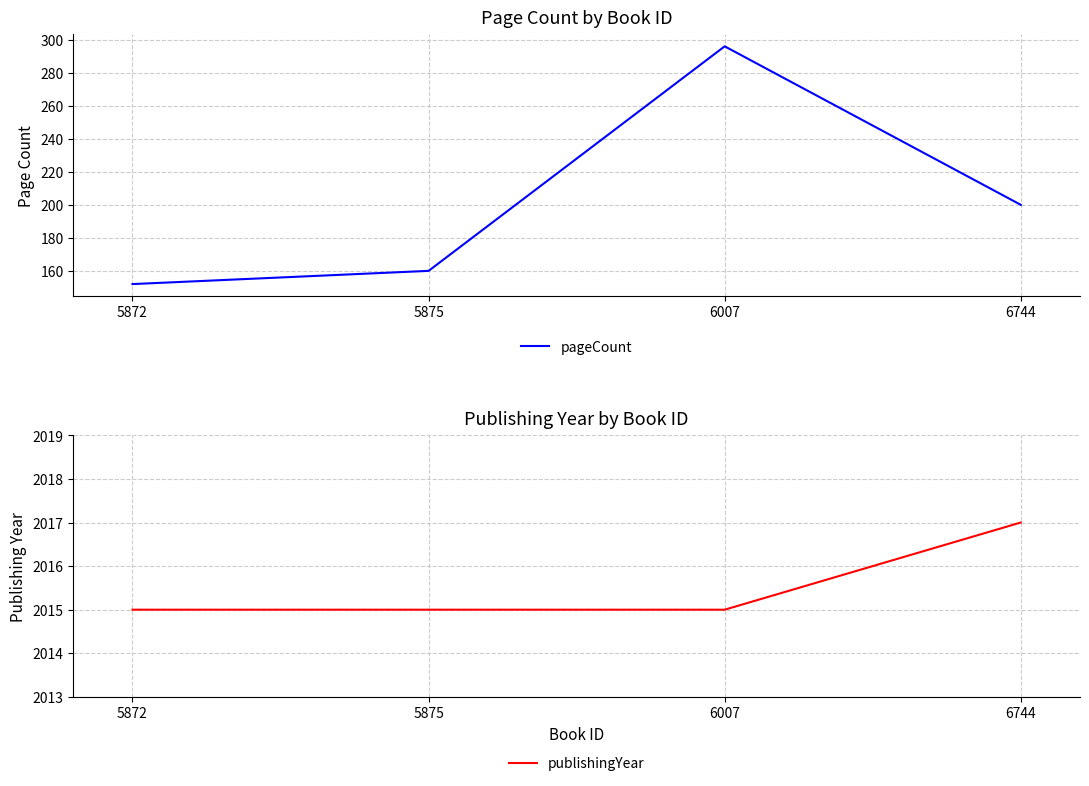

What is the greatest value displayed?

2017